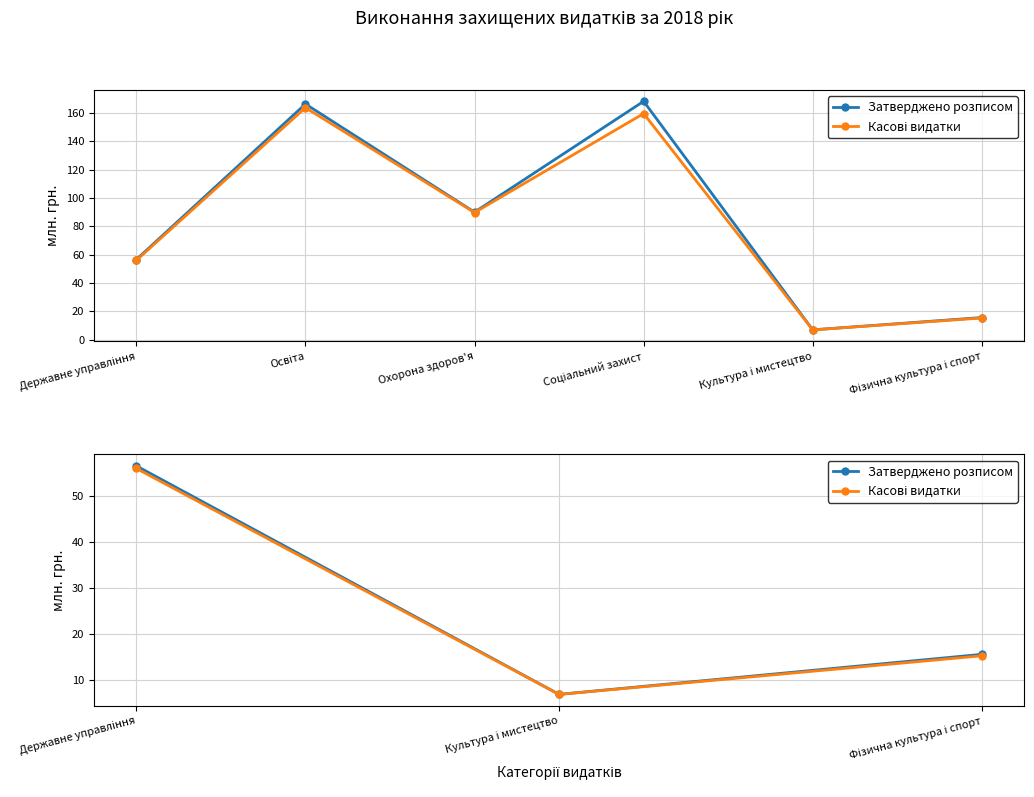

What position from the left is Культура і мистецтво?

2